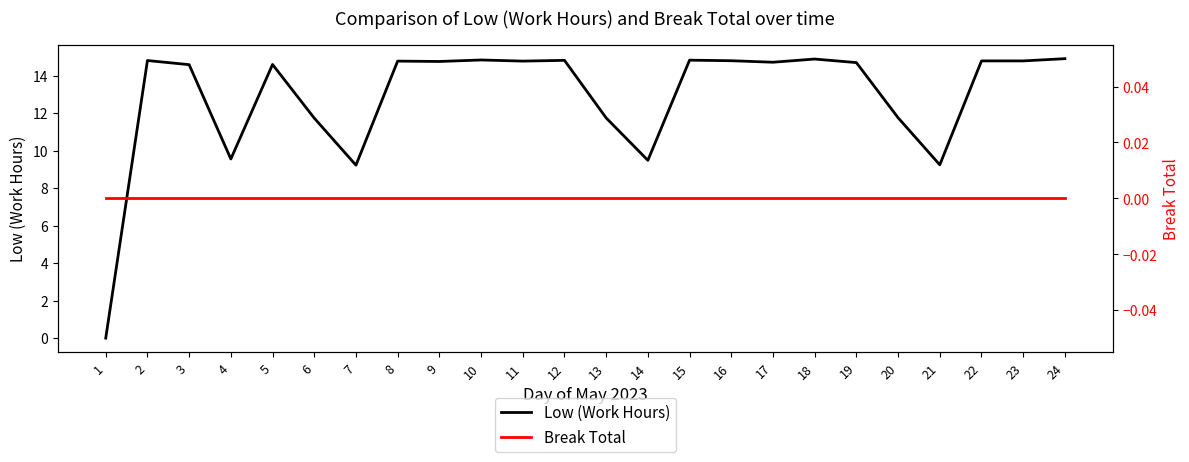

What is the maximum value shown in the chart?

14.9